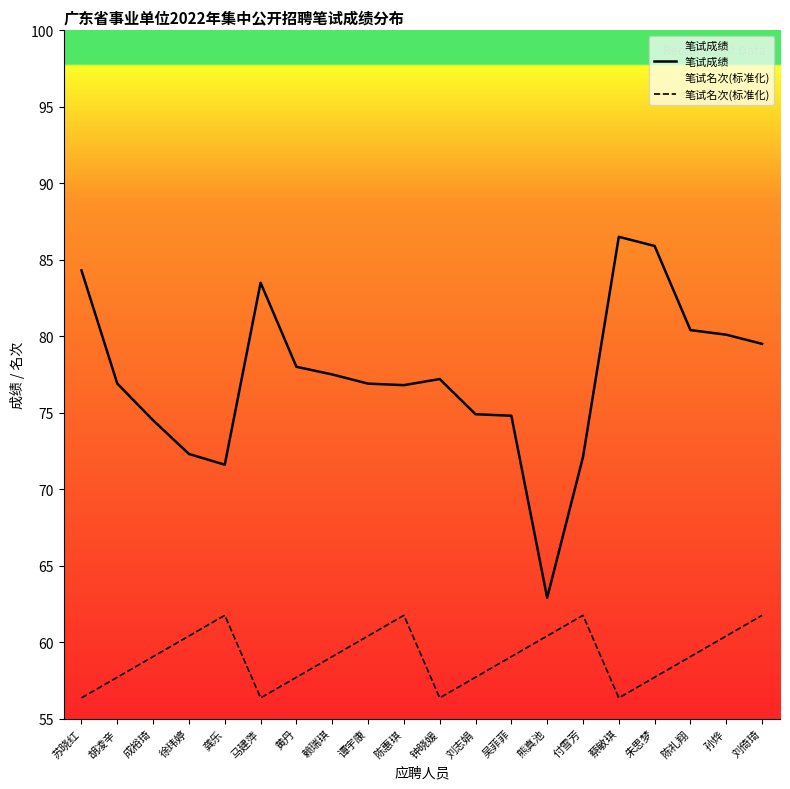

Where is the first local minimum for 笔试名次(标准化)?

马建萍